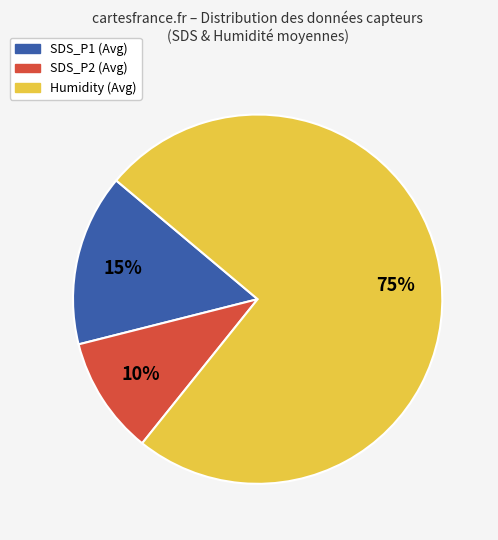

Which category has the biggest portion of the pie?

Humidity (Avg)